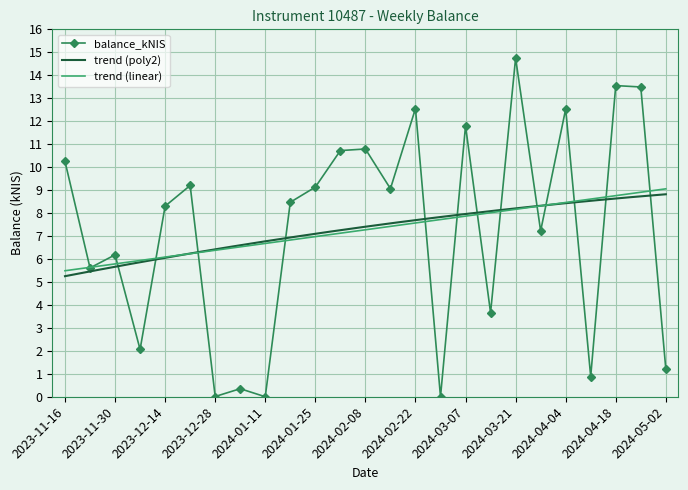

What position from the right is 2024-02-08?

13